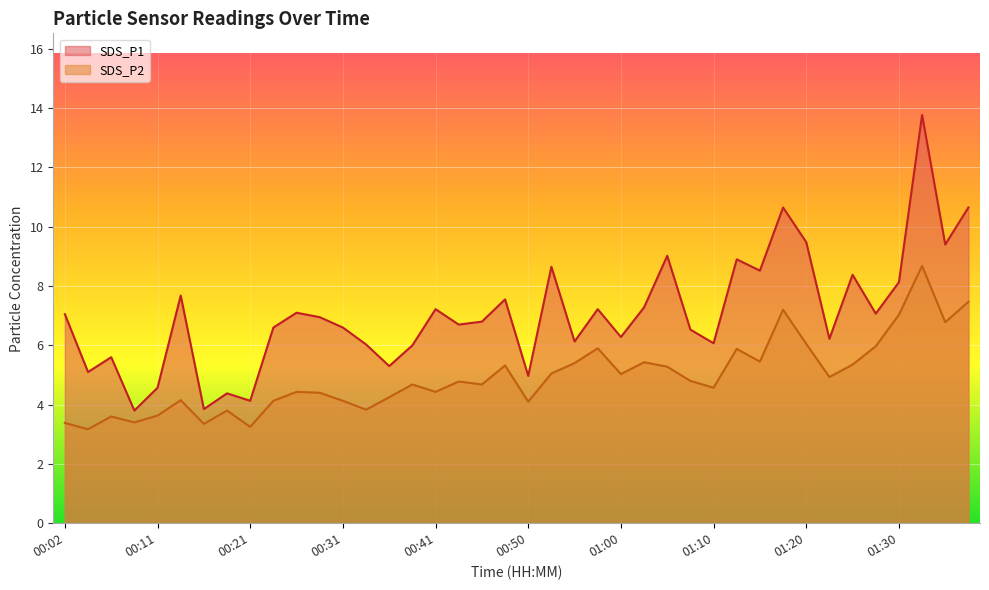

The value of SDS_P1 at 00:41 is 4.1. True or false?

False